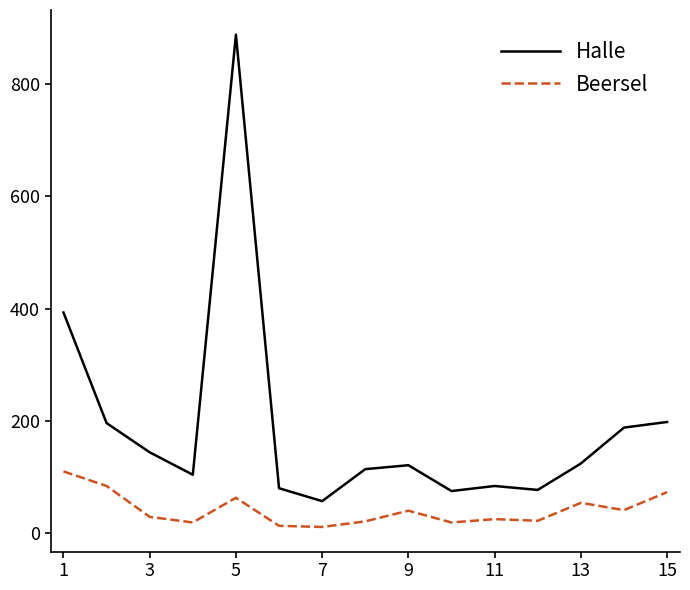

Rank the series by their maximum value, from highest to lowest.

Halle, Beersel